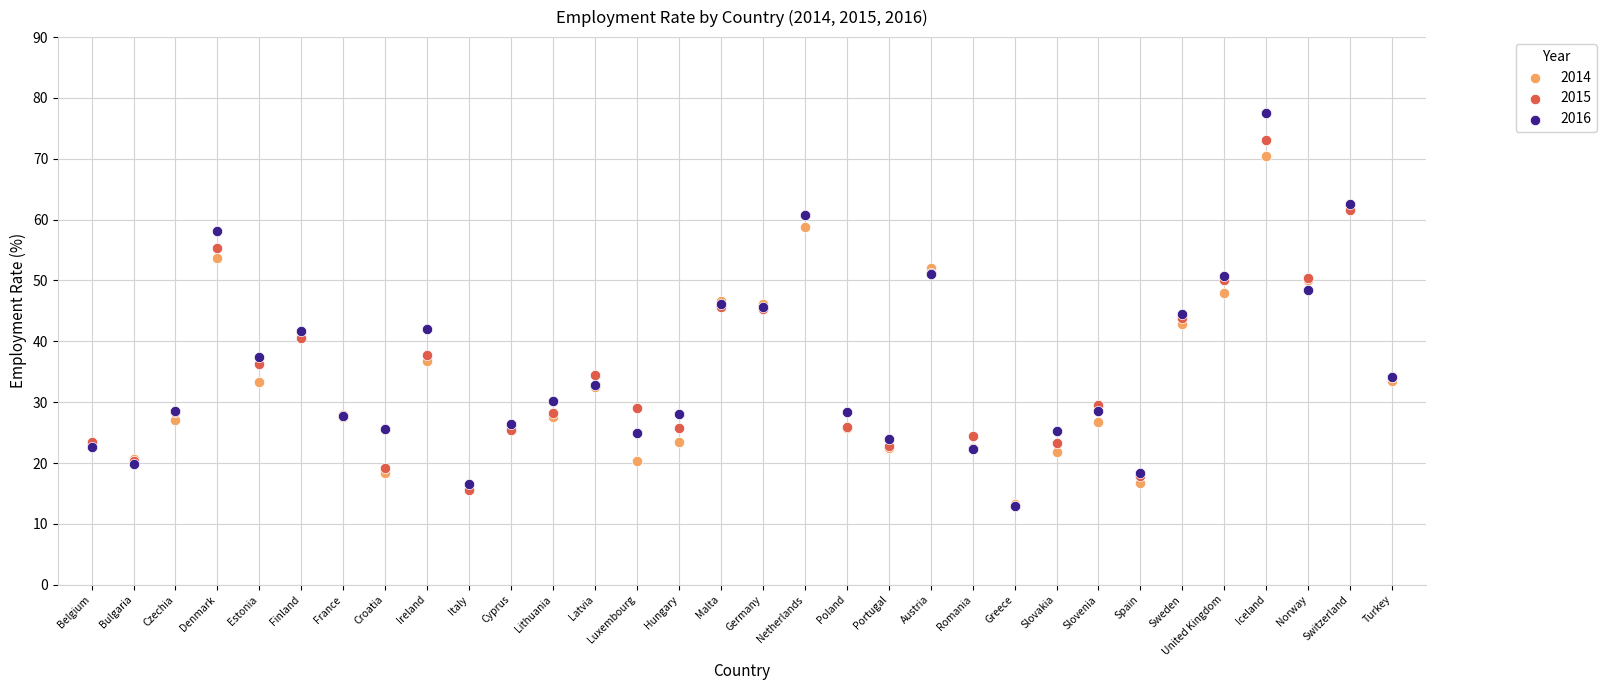

Which series has the largest Y range (max minus min)?

2016